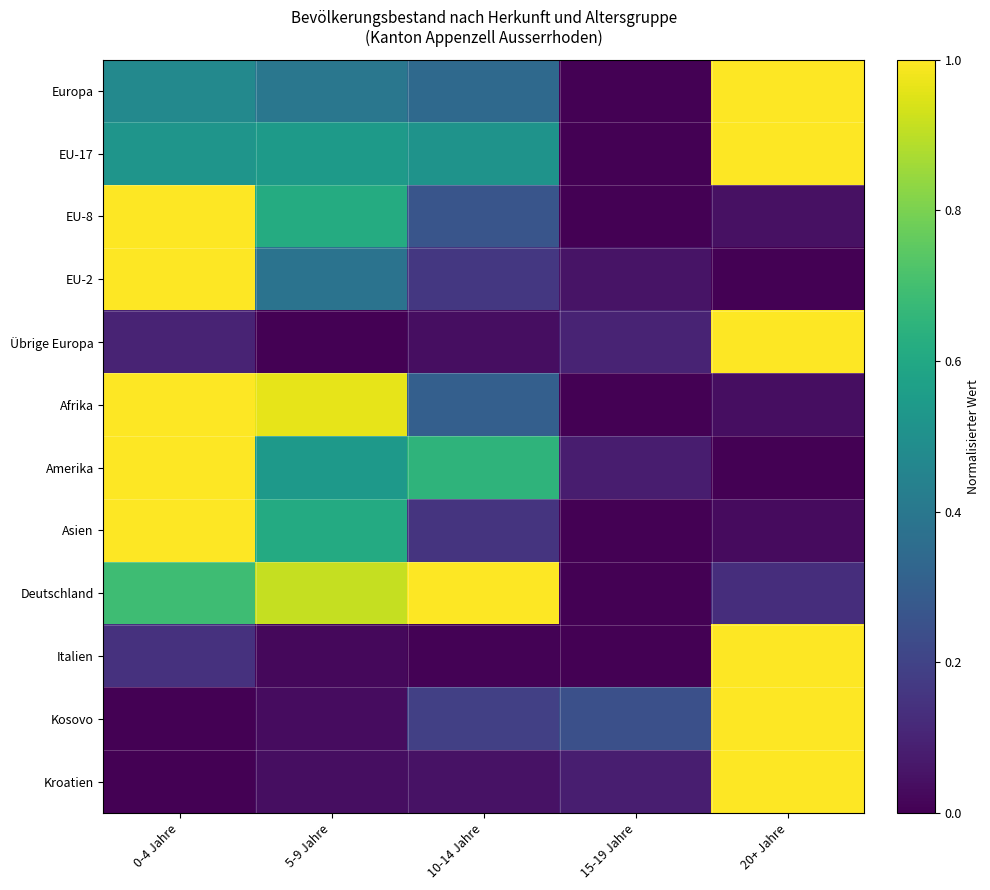

Count the number of categories in the chart.

5